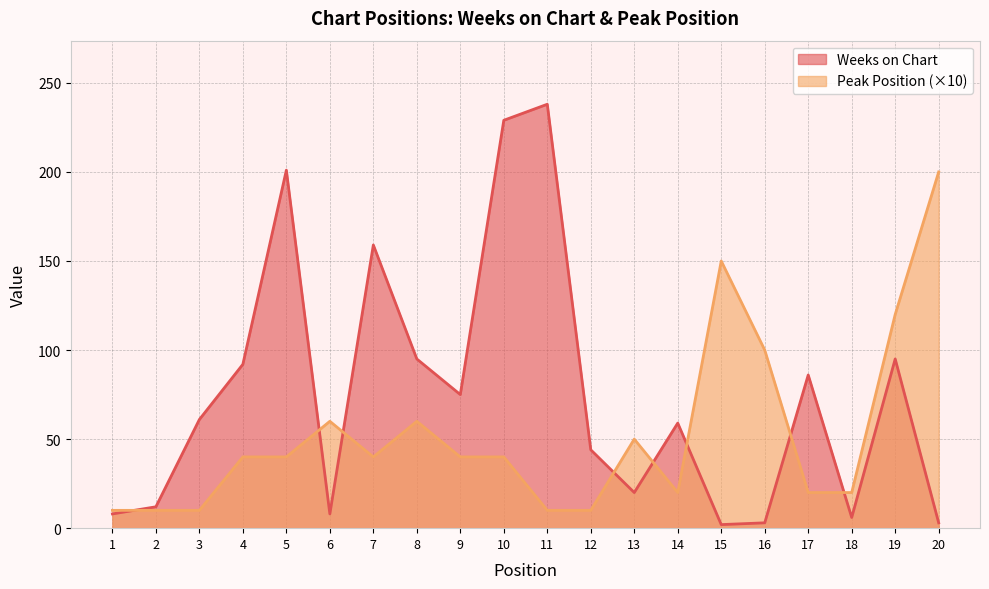

True or false: Weeks on Chart and Peak Position intersect in this chart.

True